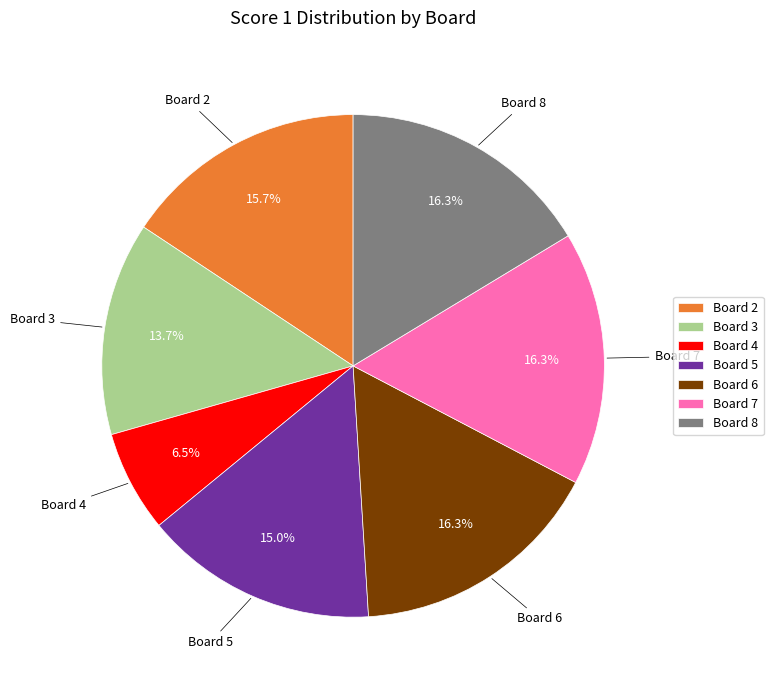

Approximately how many times larger is the value at Board 6 compared to Board 7?

1.0